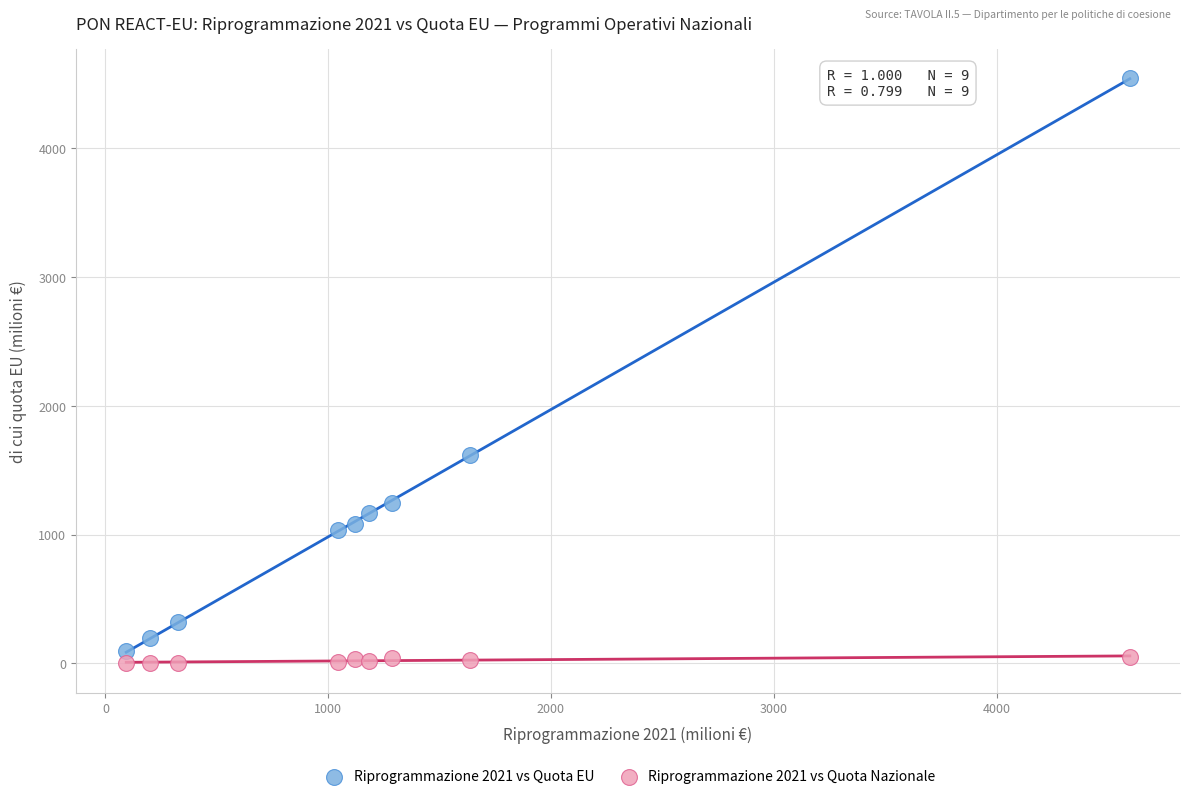

What are all the series names shown in the legend?

Riprogrammazione 2021 vs Quota EU, Riprogrammazione 2021 vs Quota Nazionale